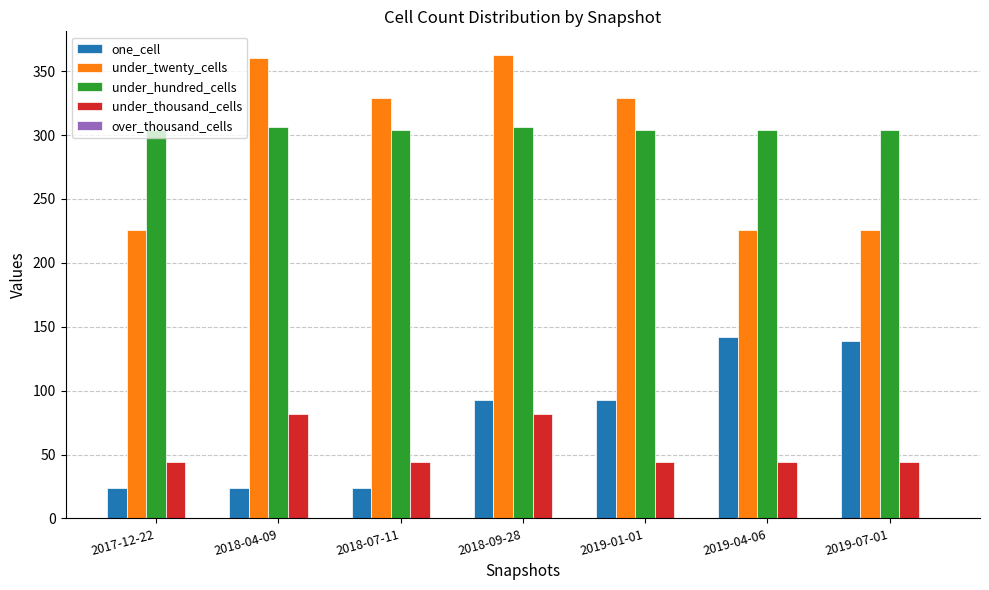

Are the bars grouped side by side (vs. stacked)?

Yes